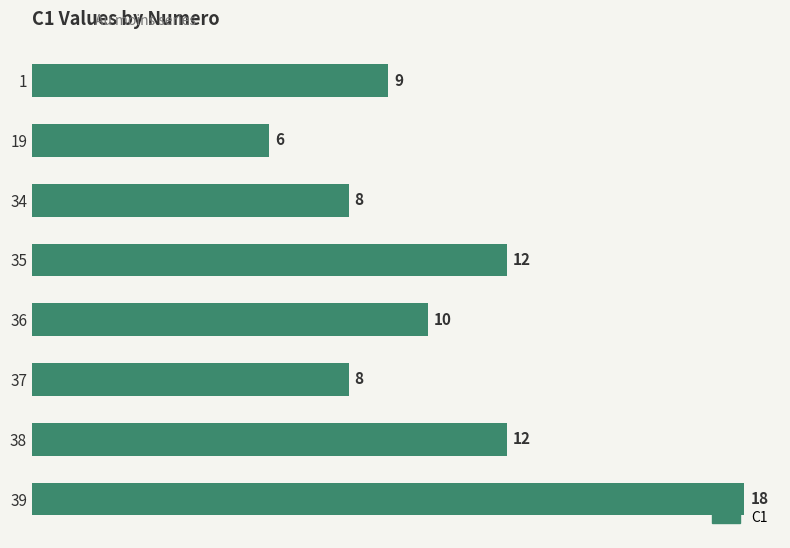

What is the sum of all values?

83